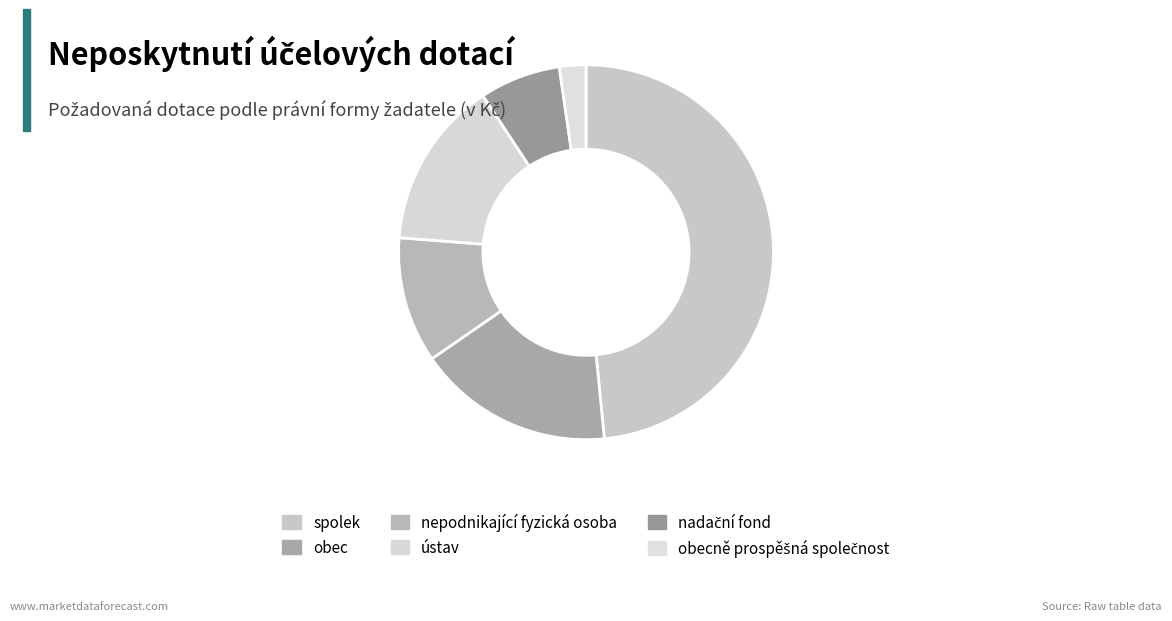

True or false: ústav accounts for 14% of the total.

True